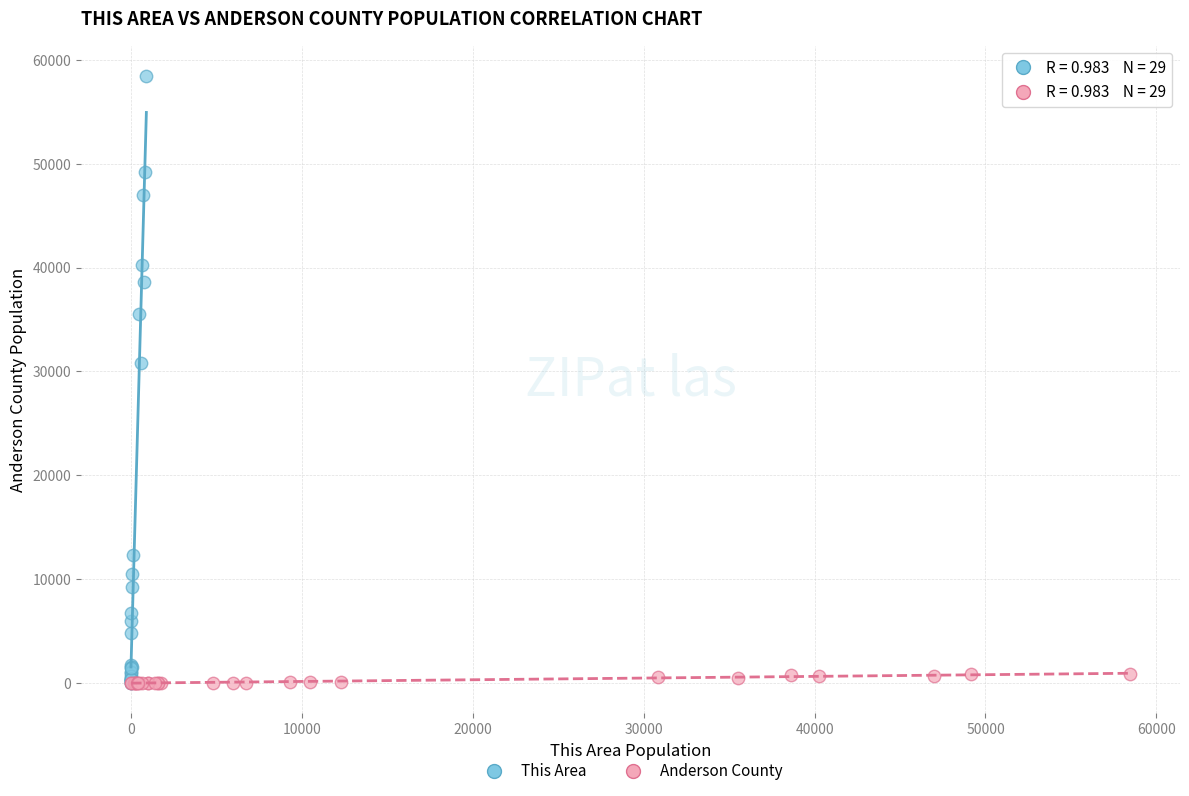

Which series has the widest spread of Y values?

This Area